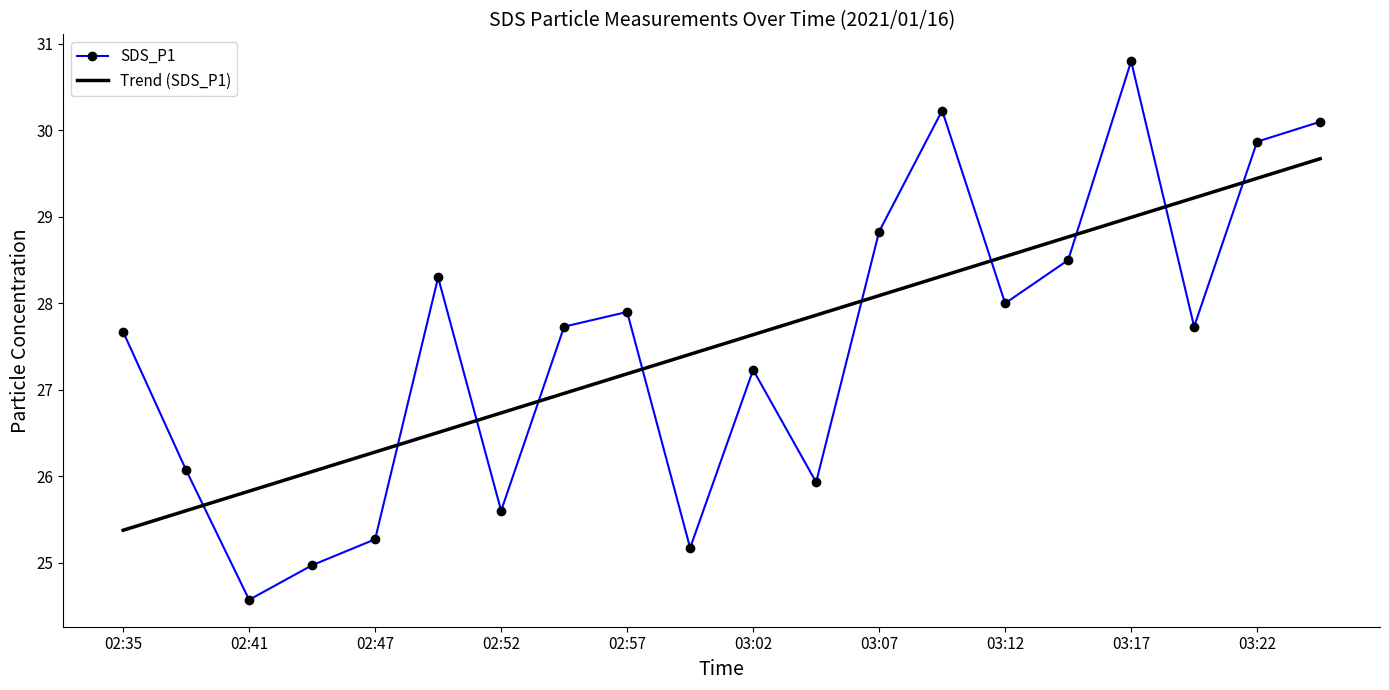

What is the sum of all SDS_P1 values?

550.5